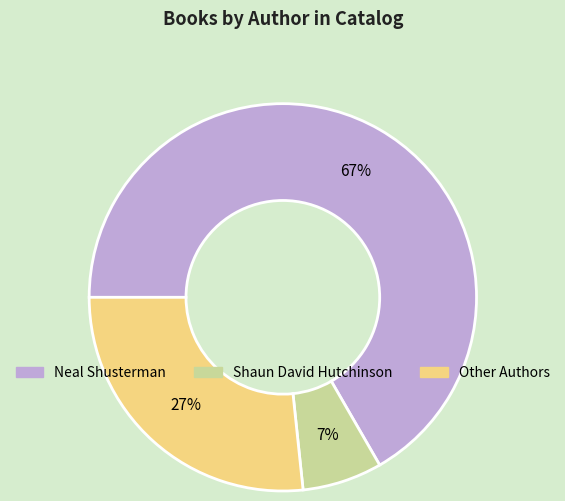

Count the number of slices in the pie.

3